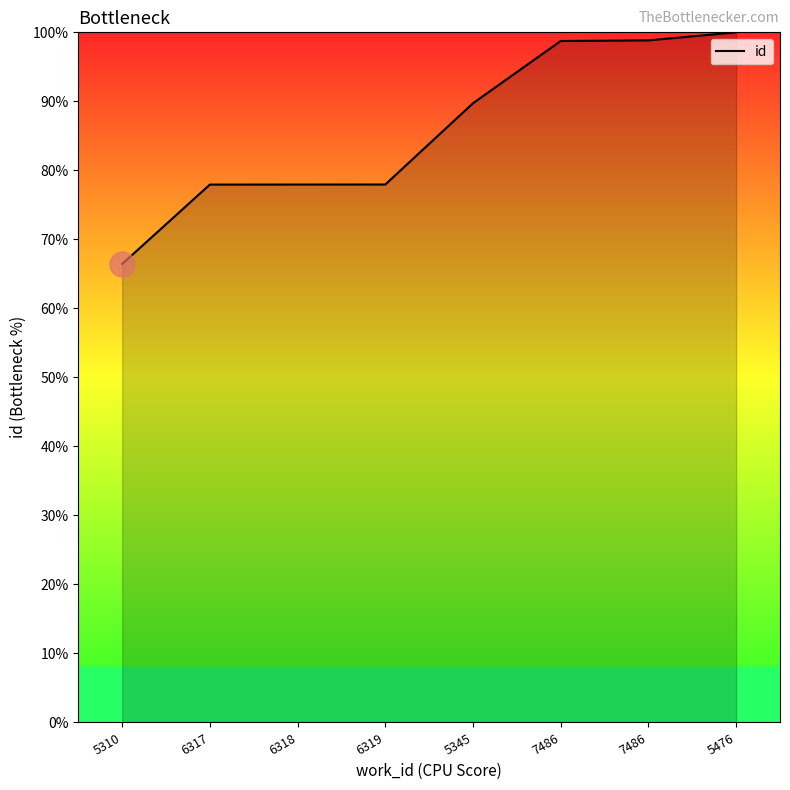

Is it true that the value at 7486 is 98.8?

True